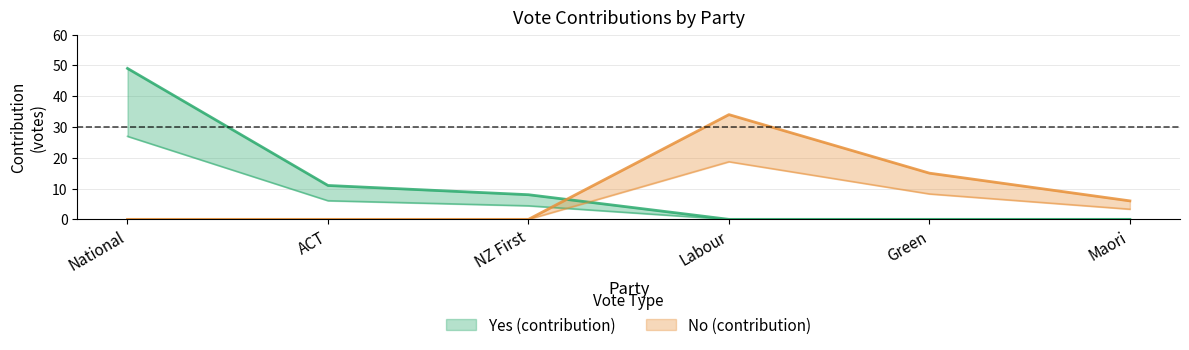

How many No (contribution) values are between 0 and 15?

5